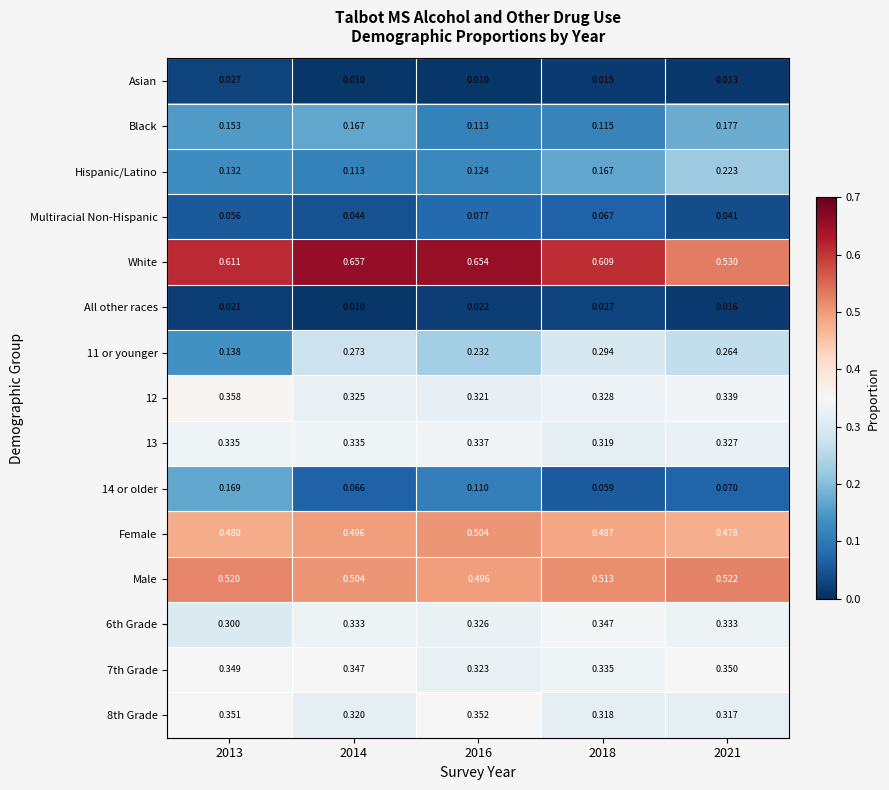

How many data points does each series have?

5